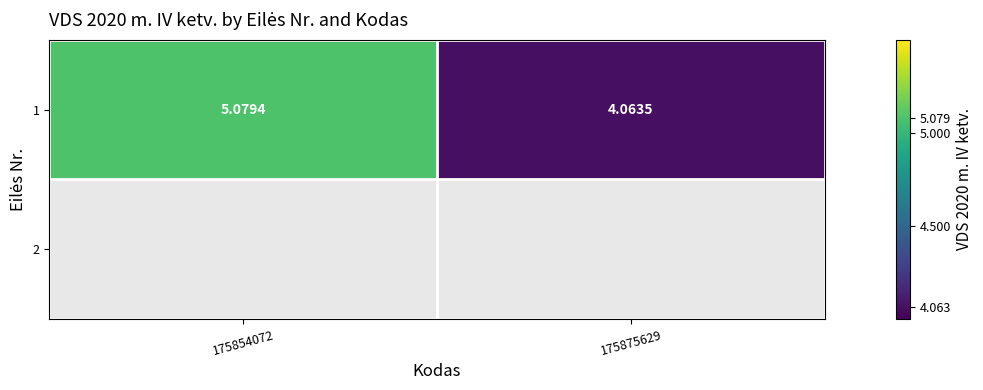

What is the ratio of the value at 175854072 to the value at 175875629?

1.3